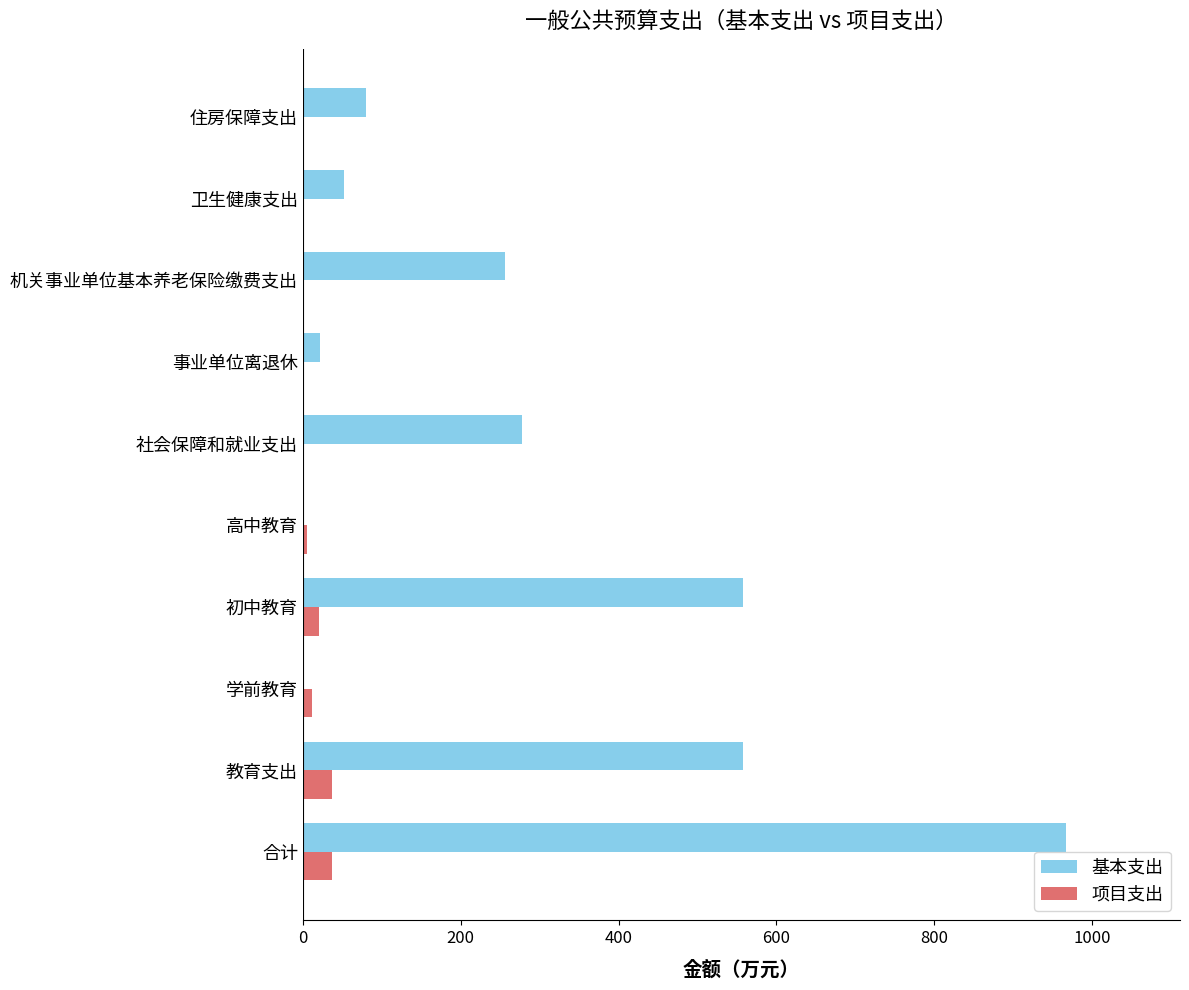

Between 初中教育 and 卫生健康支出, which series saw the biggest shift?

基本支出